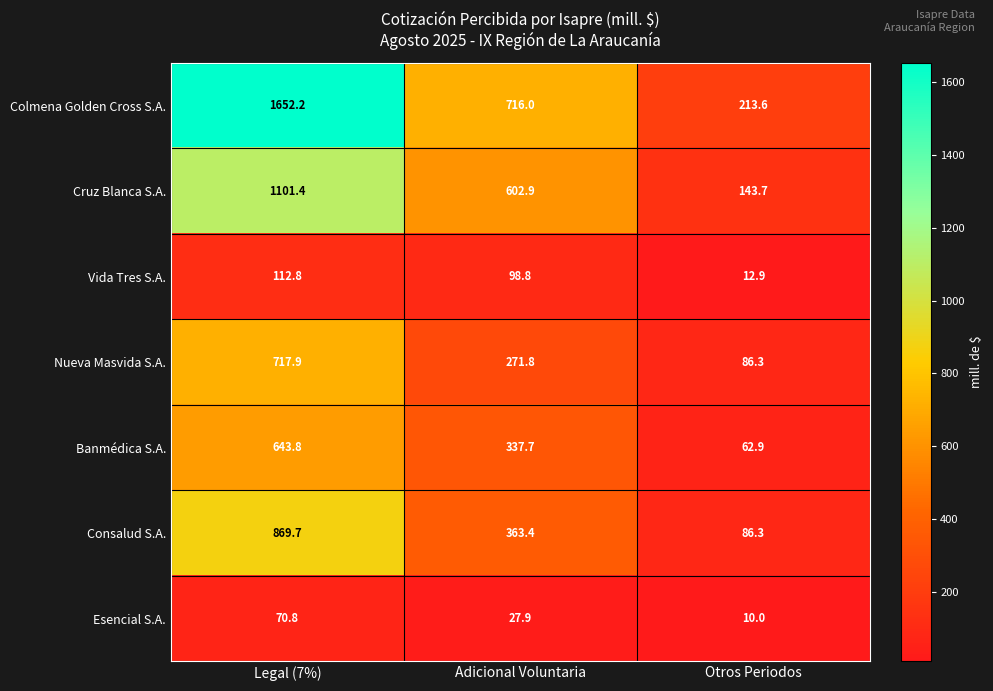

Reading left to right, extract all data points from this chart.

Colmena Golden Cross S.A.: 1652.2	716.0	213.6
Cruz Blanca S.A.: 1101.4	602.9	143.7
Vida Tres S.A.: 112.8	98.8	12.9
Nueva Masvida S.A.: 717.9	271.8	86.3
Banmédica S.A.: 643.8	337.7	62.9
Consalud S.A.: 869.7	363.4	86.3
Esencial S.A.: 70.8	27.9	10.0